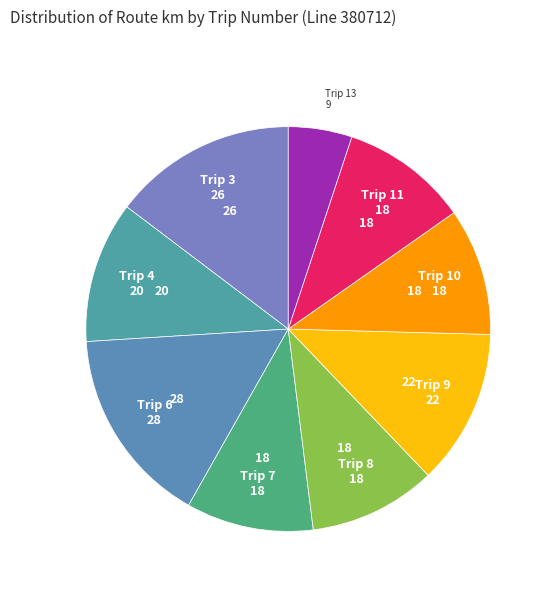

How many segments does this pie chart have?

9